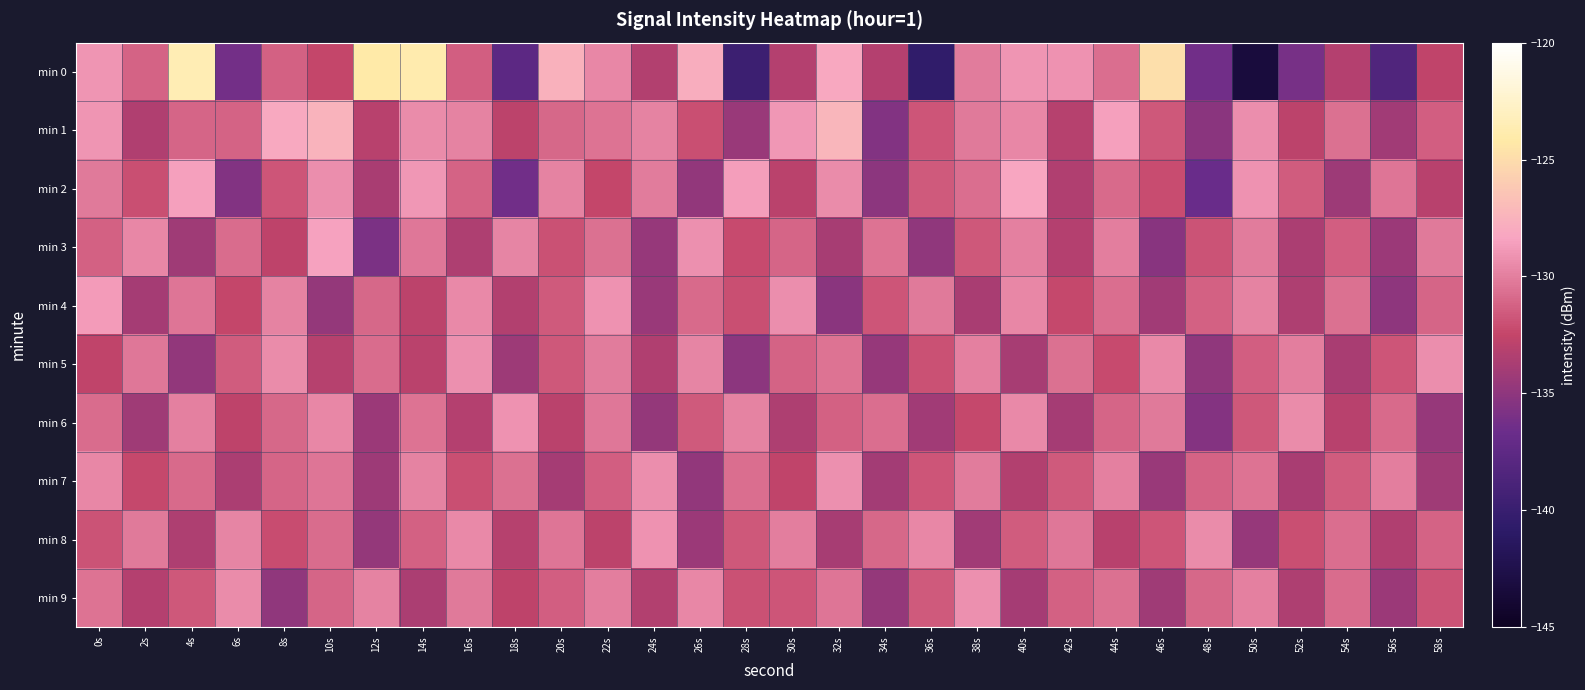

Reading left to right, what are all the values shown in this chart?

min 0: 0s=-129.1	2s=-131.1	4s=-123.5	6s=-136.3	8s=-131.3	10s=-132.5	12s=-124.2	14s=-123.9	16s=-131.3	18s=-137.7	20s=-127.5	22s=-129.6	24s=-133.3	26s=-127.9	28s=-139.8	30s=-133.2	32s=-128.2	34s=-133.3	36s=-140.6	38s=-130.1	40s=-129.1	42s=-129.1	44s=-130.7	46s=-124.8	48s=-136.4	50s=-143.3	52s=-136.1	54s=-133.2	56s=-138.4	58s=-132.6
min 1: 0s=-129.0	2s=-133.4	4s=-131.0	6s=-131.1	8s=-128.1	10s=-127.4	12s=-133.0	14s=-129.4	16s=-129.9	18s=-132.9	20s=-131.0	22s=-130.5	24s=-129.8	26s=-132.1	28s=-134.5	30s=-128.9	32s=-127.3	34s=-135.6	36s=-131.8	38s=-130.2	40s=-129.6	42s=-133.1	44s=-128.5	46s=-131.7	48s=-135.2	50s=-129.3	52s=-132.8	54s=-130.6	56s=-134.1	58s=-131.4
min 2: 0s=-130.2	2s=-132.1	4s=-128.5	6s=-135.6	8s=-131.8	10s=-129.3	12s=-133.7	14s=-128.9	16s=-131.2	18s=-136.4	20s=-129.8	22s=-132.5	24s=-130.1	26s=-134.8	28s=-128.6	30s=-132.9	32s=-129.4	34s=-135.1	36s=-131.6	38s=-130.7	40s=-128.3	42s=-133.4	44s=-130.9	46s=-132.2	48s=-136.7	50s=-129.1	52s=-131.5	54s=-134.3	56s=-130.4	58s=-133.0
min 3: 0s=-131.3	2s=-129.6	4s=-134.2	6s=-130.8	8s=-132.7	10s=-128.4	12s=-135.9	14s=-130.3	16s=-133.5	18s=-129.7	20s=-132.0	22s=-130.6	24s=-134.6	26s=-129.2	28s=-132.3	30s=-131.1	32s=-133.8	34s=-130.5	36s=-134.9	38s=-131.7	40s=-129.9	42s=-133.2	44s=-130.0	46s=-135.3	48s=-131.9	50s=-130.1	52s=-133.6	54s=-131.4	56s=-134.4	58s=-130.2
min 4: 0s=-128.7	2s=-133.9	4s=-130.4	6s=-132.5	8s=-129.8	10s=-134.7	12s=-131.0	14s=-132.8	16s=-129.5	18s=-133.3	20s=-131.6	22s=-129.1	24s=-134.5	26s=-130.9	28s=-132.1	30s=-129.3	32s=-135.2	34s=-131.8	36s=-130.2	38s=-133.7	40s=-129.6	42s=-132.4	44s=-130.7	46s=-134.1	48s=-131.3	50s=-129.8	52s=-133.5	54s=-130.6	56s=-135.0	58s=-131.1
min 5: 0s=-132.6	2s=-130.3	4s=-134.8	6s=-131.5	8s=-129.4	10s=-133.1	12s=-130.8	14s=-132.9	16s=-129.2	18s=-134.3	20s=-131.7	22s=-130.1	24s=-133.4	26s=-129.7	28s=-135.1	30s=-131.2	32s=-130.5	34s=-134.6	36s=-132.0	38s=-129.9	40s=-133.8	42s=-130.6	44s=-132.3	46s=-129.5	48s=-134.9	50s=-131.4	52s=-130.0	54s=-133.7	56s=-131.8	58s=-129.3
min 6: 0s=-130.8	2s=-134.2	4s=-129.9	6s=-132.7	8s=-131.0	10s=-129.6	12s=-134.4	14s=-130.5	16s=-133.2	18s=-129.1	20s=-132.9	22s=-130.3	24s=-134.7	26s=-131.6	28s=-129.8	30s=-133.5	32s=-131.3	34s=-130.7	36s=-134.1	38s=-132.4	40s=-129.5	42s=-133.9	44s=-131.1	46s=-130.2	48s=-135.5	50s=-131.7	52s=-129.4	54s=-133.0	56s=-130.9	58s=-134.6
min 7: 0s=-129.6	2s=-132.4	4s=-130.9	6s=-133.6	8s=-131.1	10s=-130.4	12s=-134.3	14s=-129.8	16s=-132.1	18s=-130.6	20s=-133.9	22s=-131.4	24s=-129.3	26s=-134.8	28s=-130.7	30s=-132.6	32s=-129.2	34s=-134.0	36s=-131.8	38s=-130.1	40s=-133.3	42s=-131.6	44s=-129.9	46s=-134.5	48s=-131.2	50s=-130.5	52s=-133.7	54s=-131.5	56s=-130.0	58s=-134.2
min 8: 0s=-131.9	2s=-130.2	4s=-133.5	6s=-129.7	8s=-132.2	10s=-130.8	12s=-134.7	14s=-131.3	16s=-129.5	18s=-133.1	20s=-130.4	22s=-132.8	24s=-129.1	26s=-134.4	28s=-131.7	30s=-130.0	32s=-133.8	34s=-131.0	36s=-129.6	38s=-134.1	40s=-131.5	42s=-130.3	44s=-133.0	46s=-131.8	48s=-129.4	50s=-134.6	52s=-132.1	54s=-130.7	56s=-133.4	58s=-131.2
min 9: 0s=-130.5	2s=-133.2	4s=-131.7	6s=-129.4	8s=-134.9	10s=-131.1	12s=-129.8	14s=-133.6	16s=-130.2	18s=-132.7	20s=-131.4	22s=-130.0	24s=-133.3	26s=-129.6	28s=-132.0	30s=-131.8	32s=-130.4	34s=-134.7	36s=-131.6	38s=-129.2	40s=-133.9	42s=-131.3	44s=-130.6	46s=-134.2	48s=-131.0	50s=-129.9	52s=-133.5	54s=-130.8	56s=-134.4	58s=-131.9